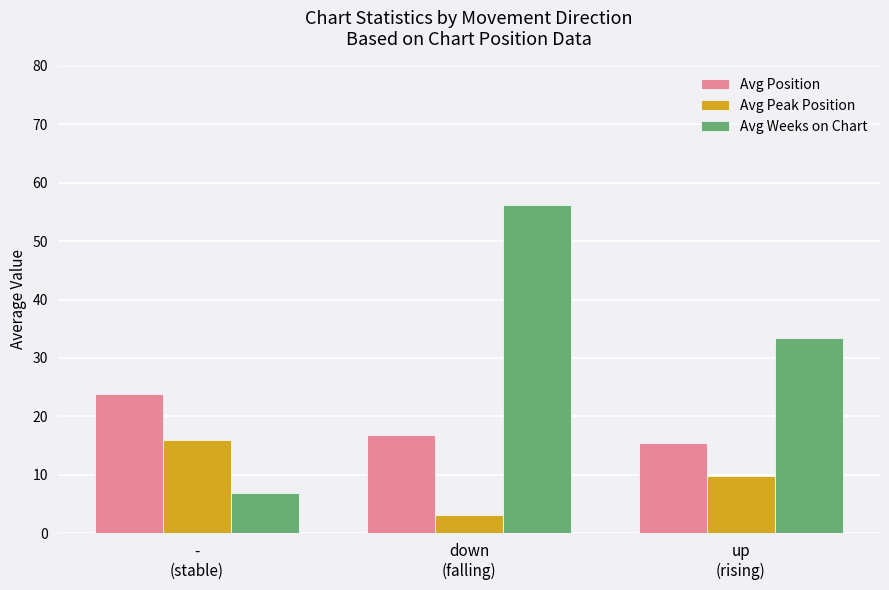

Does the chart contain stacked bars?

No